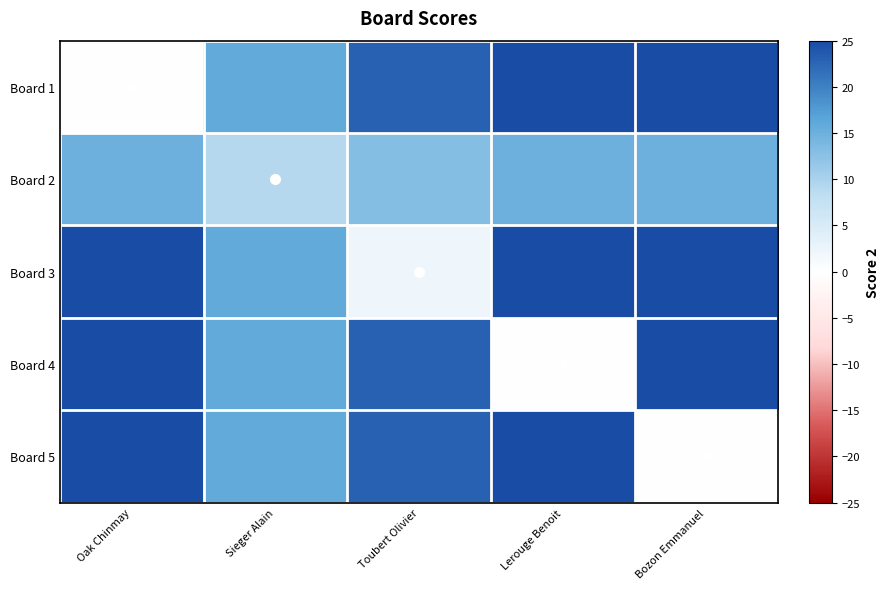

Between Sieger Alain and Toubert Olivier, which series saw the biggest shift?

Board 3